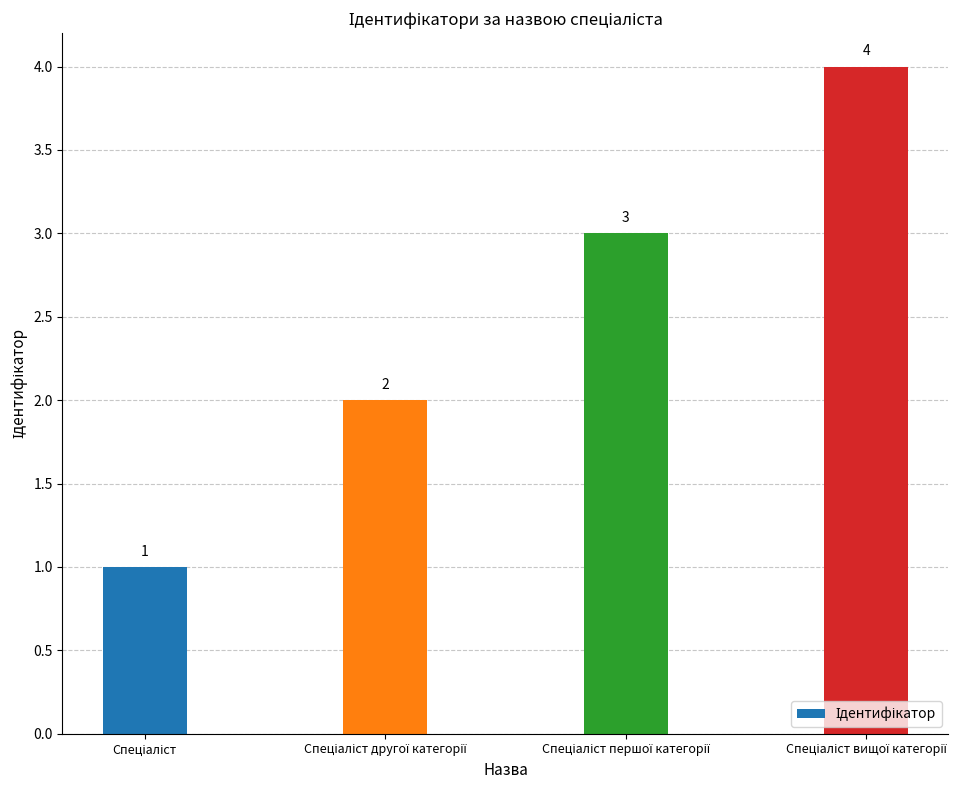

Count the values in the range 2 to 4.

3